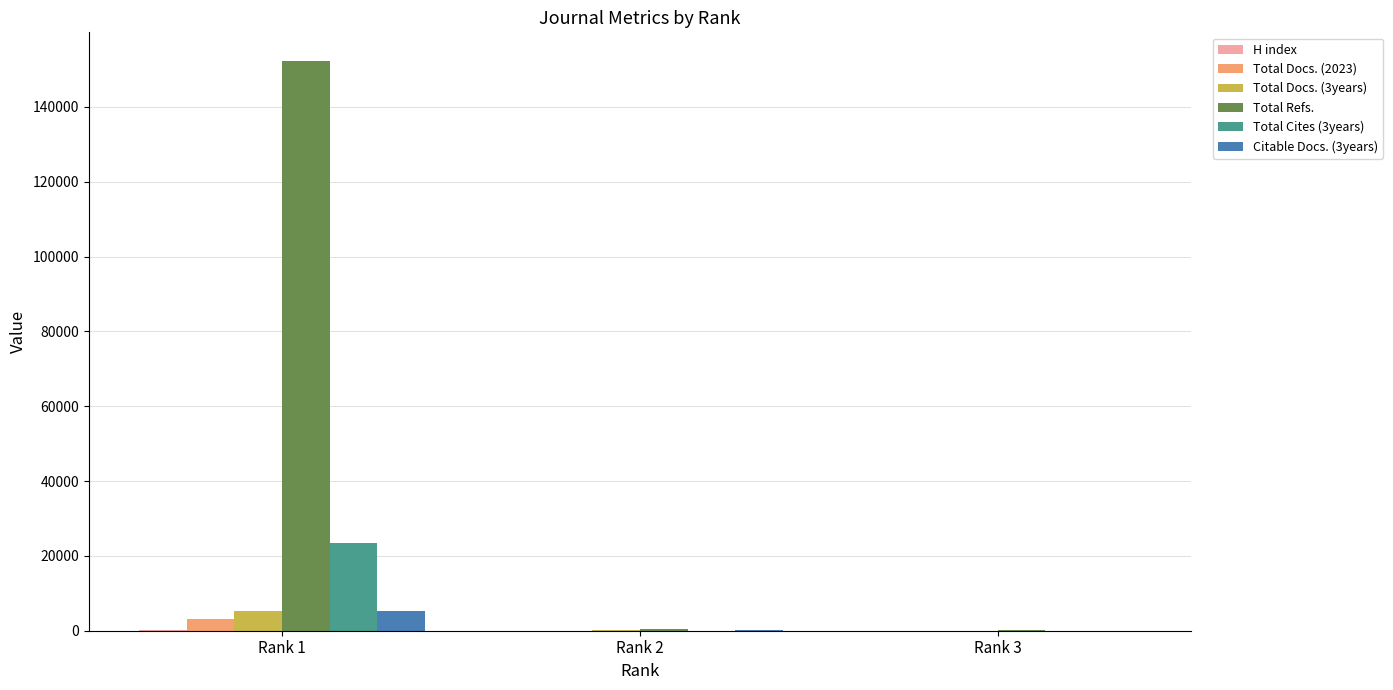

Count the number of categories in the chart.

3